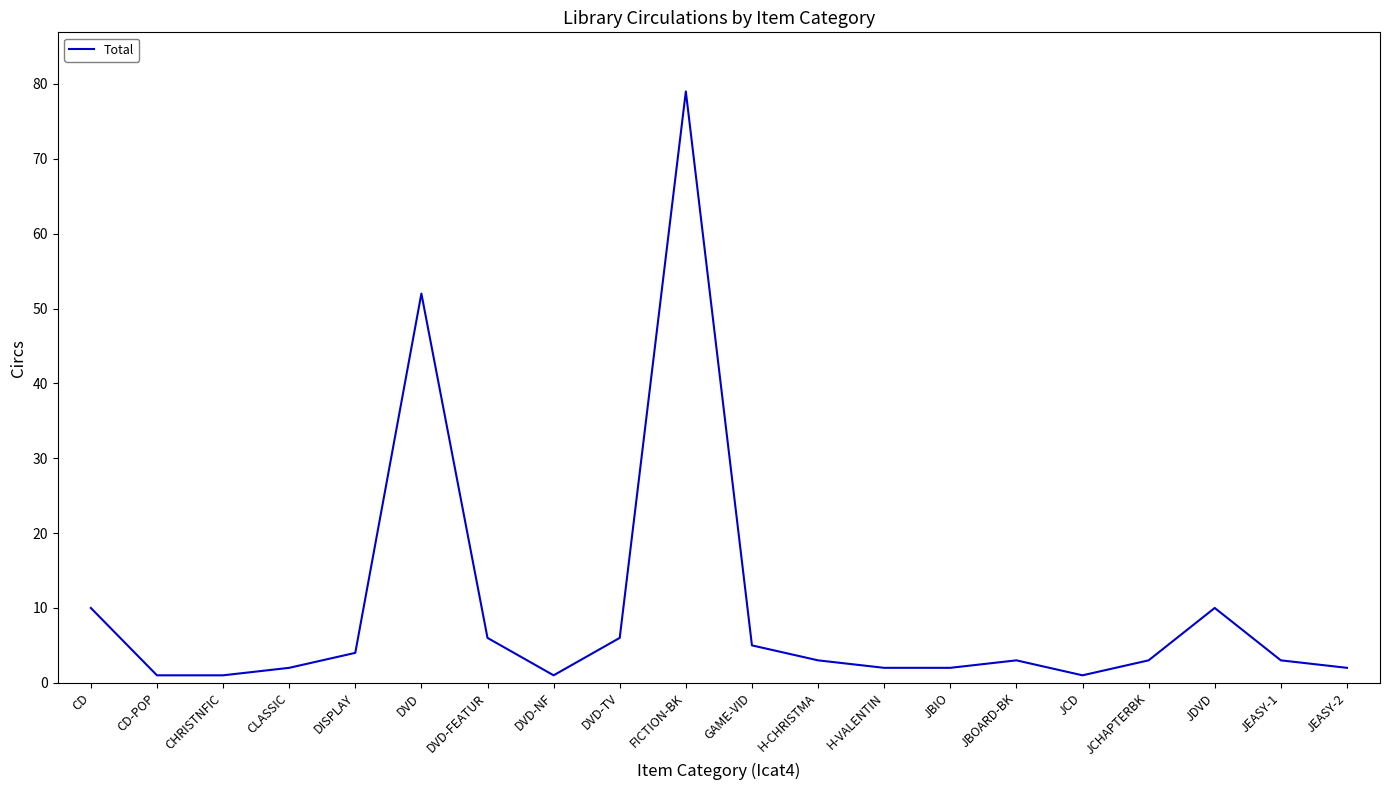

Where is the data nearest to the value 40?

DVD